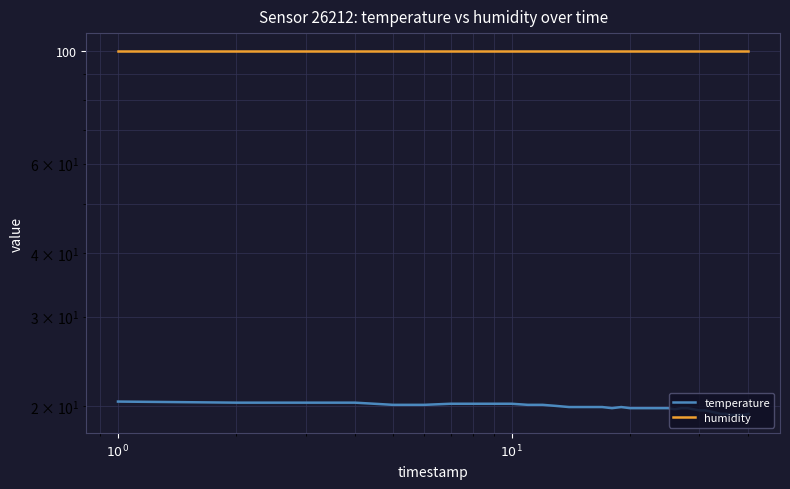

Which category has the highest value across all series?

$10^{0}$